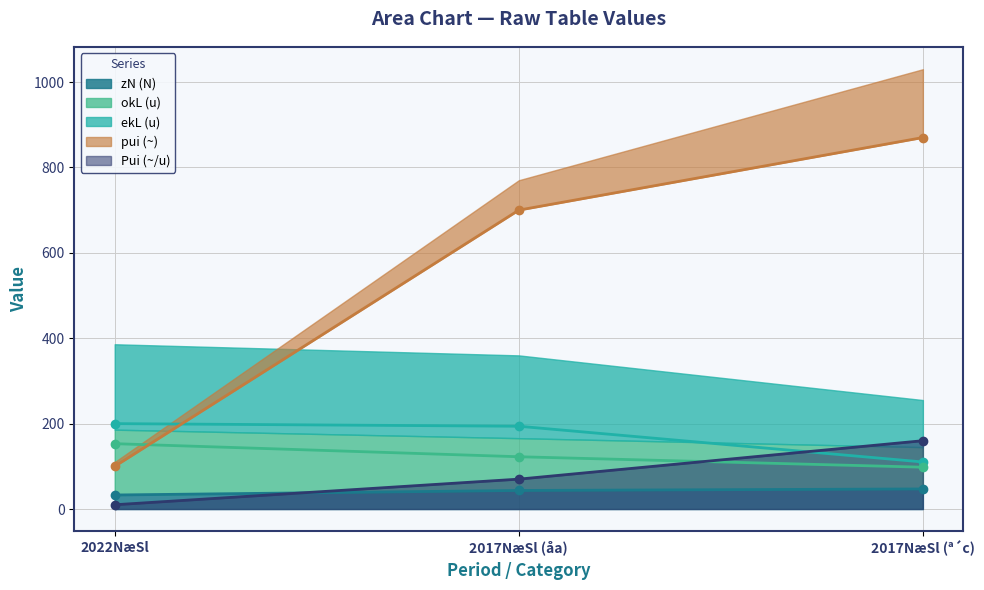

How many categories are shown in the chart?

3